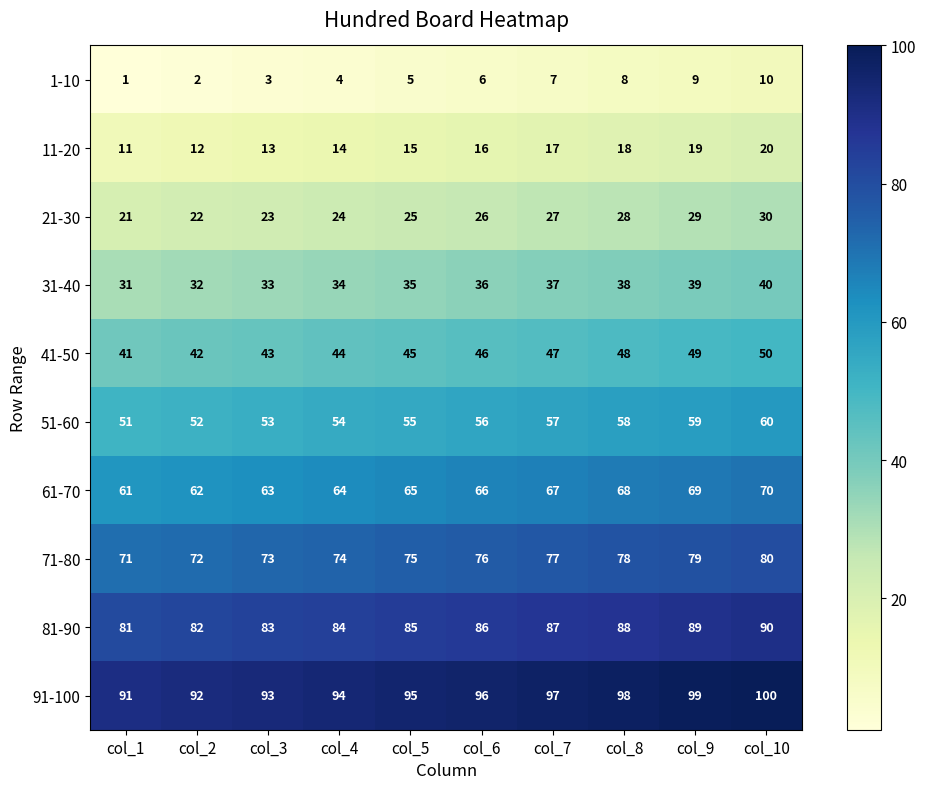

What is the spread (max minus min) of values at col_5?

90